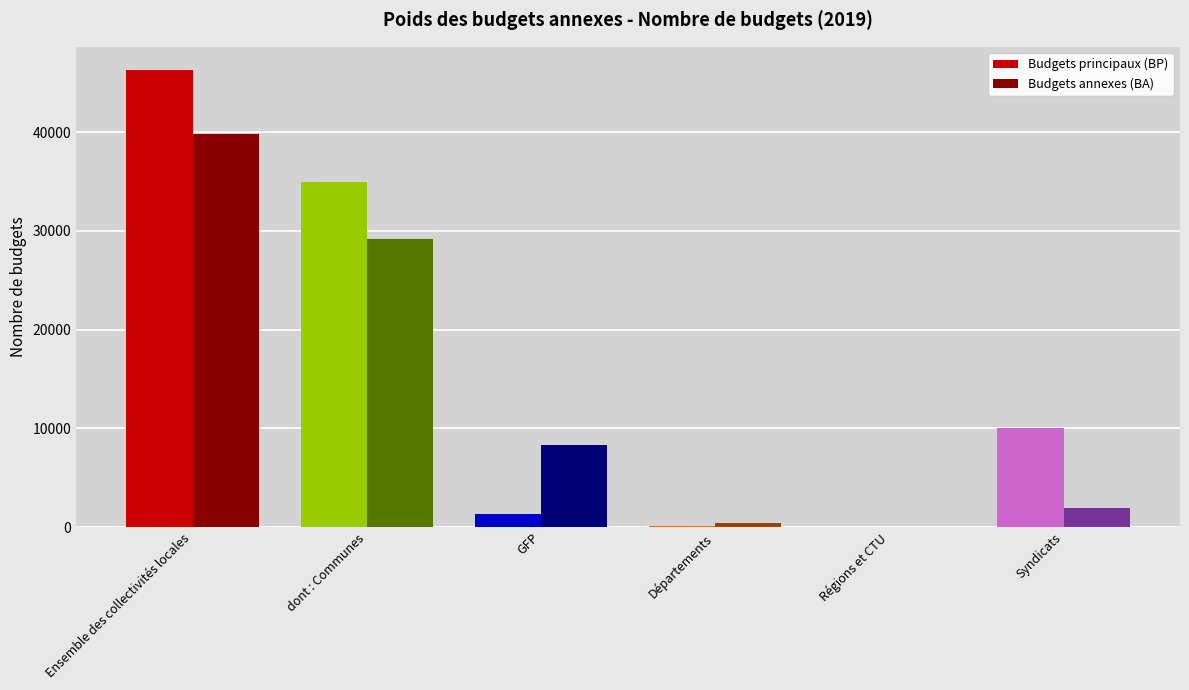

The value of Budgets principaux (BP) at Syndicats is 9980. True or false?

True